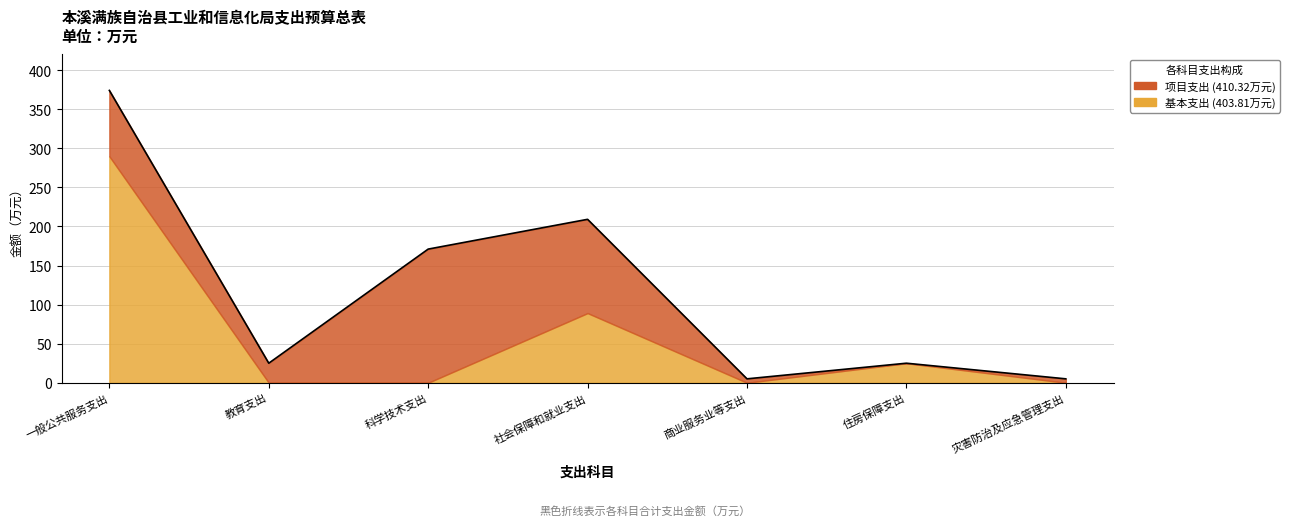

How many data points are less than 25?

2